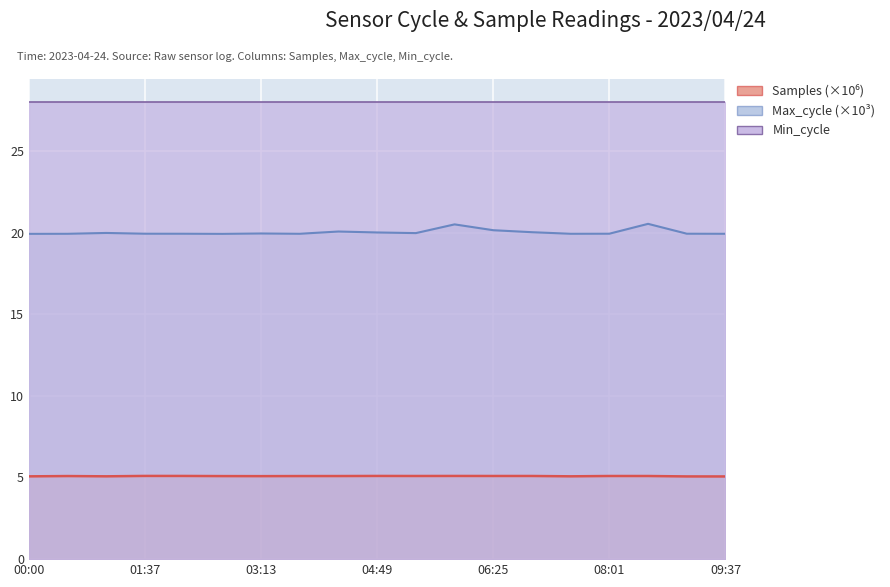

At how many categories does at least one series exceed 18?

19